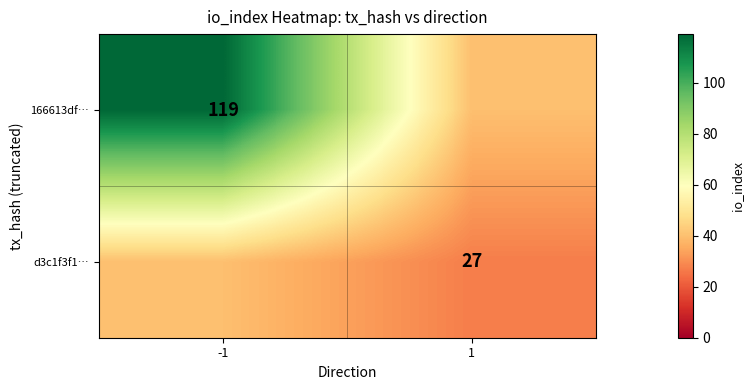

The value of 166613df… at -1 is 119. True or false?

True